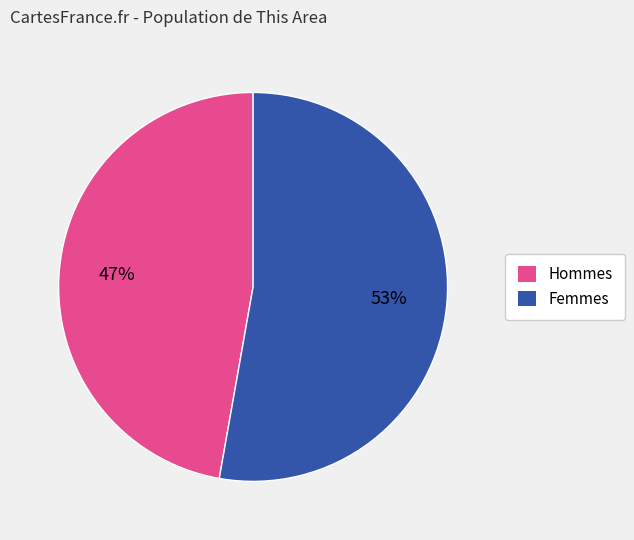

Rank the categories by value from highest to lowest.

Femmes, Hommes